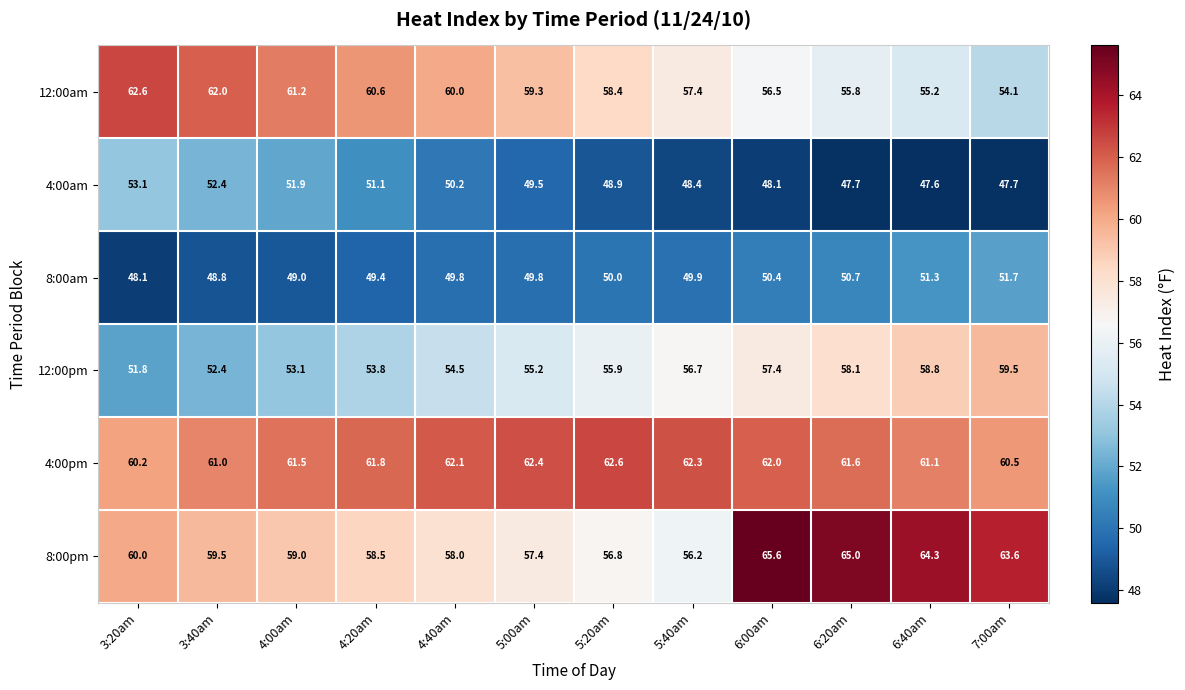

At 6:00am, list the series in order from smallest to largest.

4:00am, 8:00am, 12:00am, 12:00pm, 4:00pm, 8:00pm